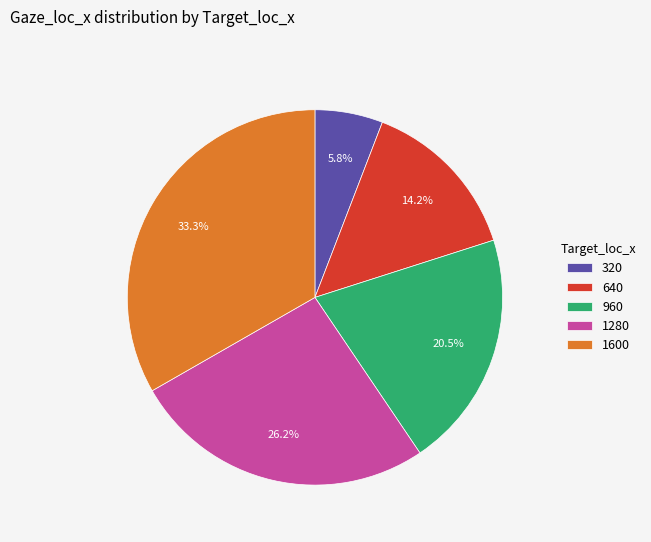

Rank the categories by value from lowest to highest.

320, 640, 960, 1280, 1600